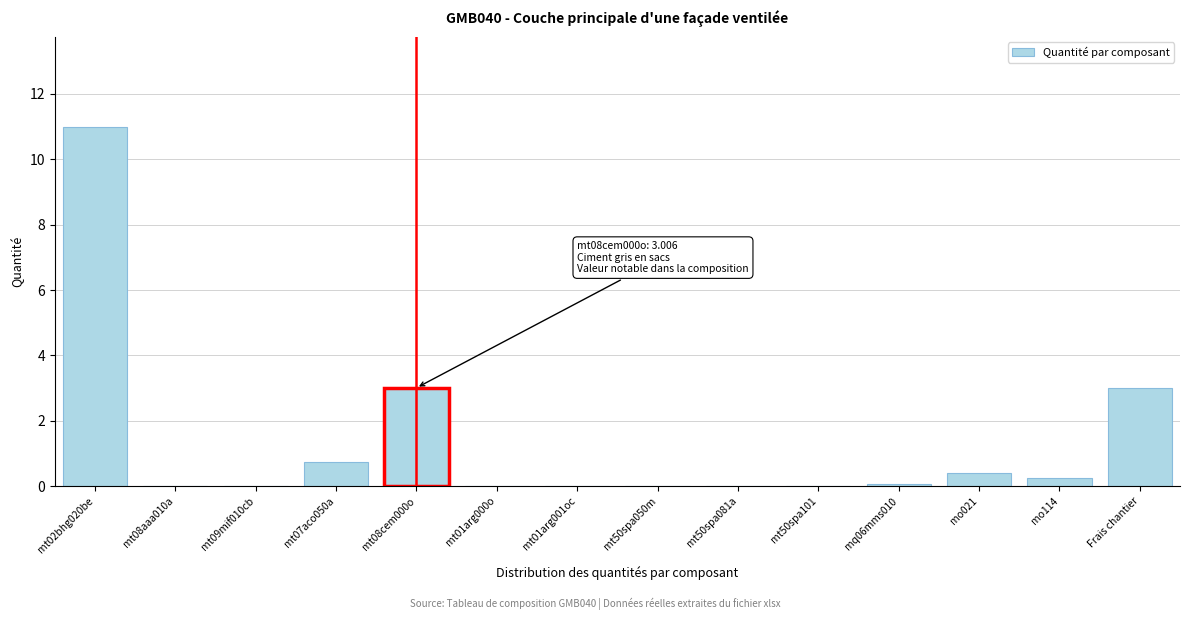

What is the sum of all values?

18.5